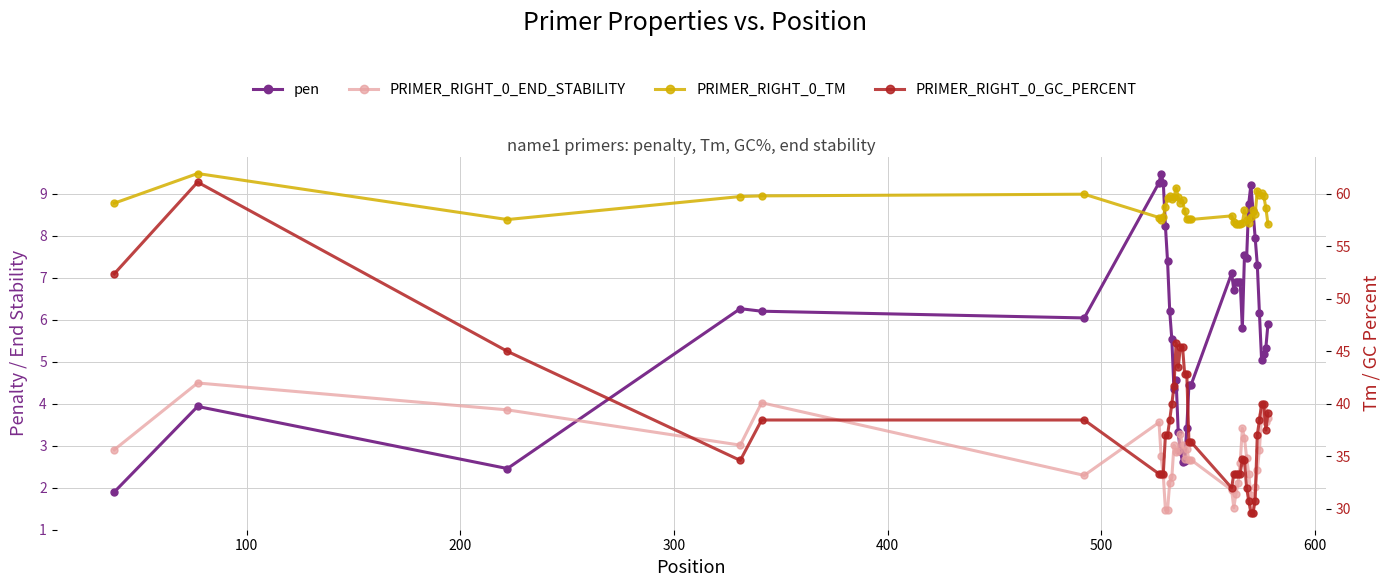

True or false: PRIMER_RIGHT_0_GC_PERCENT and PRIMER_RIGHT_0_TM intersect in this chart.

False